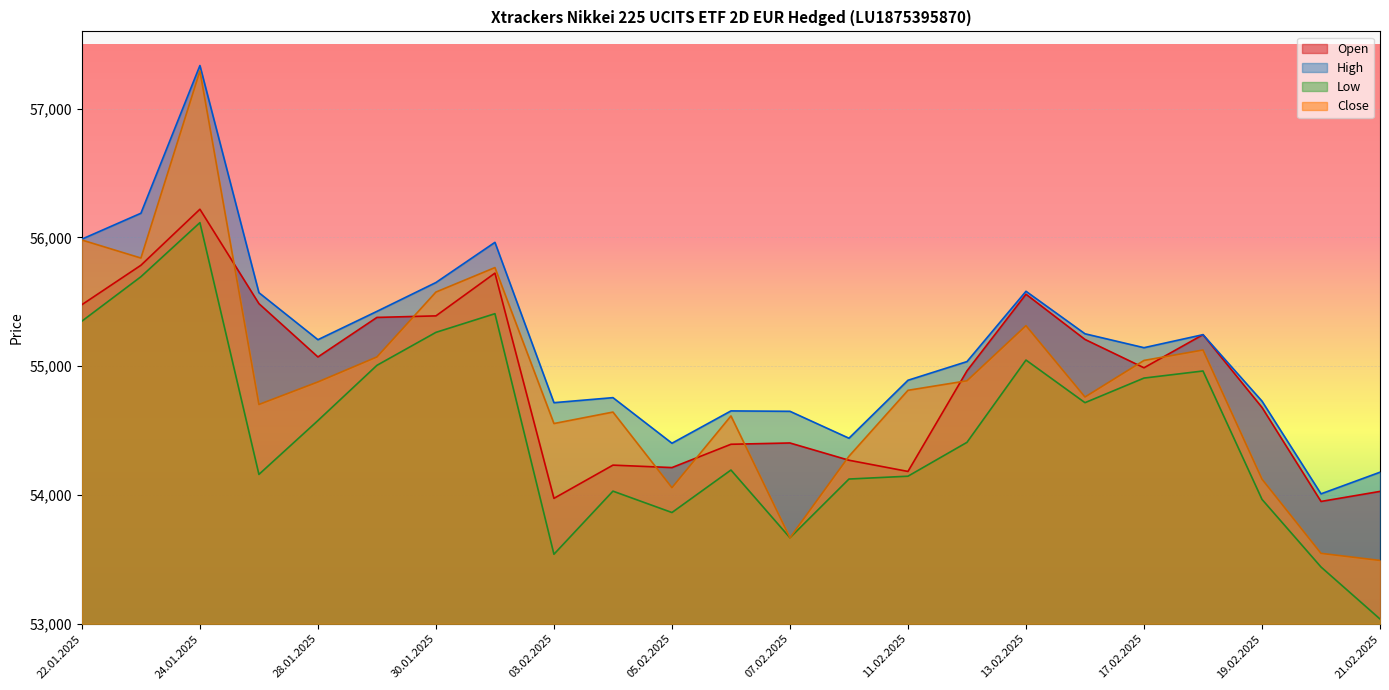

Reading left to right, what are all the values shown in this chart?

Open: 55478	55784	56219	55486	55072	55379	55391	55723	53974	54232	54213	54394	54404	54270	54183	54964	55559	55208	54988	55245	54680	53950	54028
High: 55987	56188	57335	55571	55206	55426	55650	55962	54717	54756	54402	54653	54650	54441	54891	55036	55582	55252	55144	55245	54729	54009	54177
Low: 55350	55695	56115	54160	54578	55007	55263	55408	53540	54030	53864	54194	53668	54124	54146	54409	55048	54717	54908	54963	53966	53441	53037
Close: 55980	55840	57293	54703	54878	55072	55576	55766	54555	54644	54057	54614	53668	54301	54813	54887	55315	54761	55045	55126	54123	53547	53492